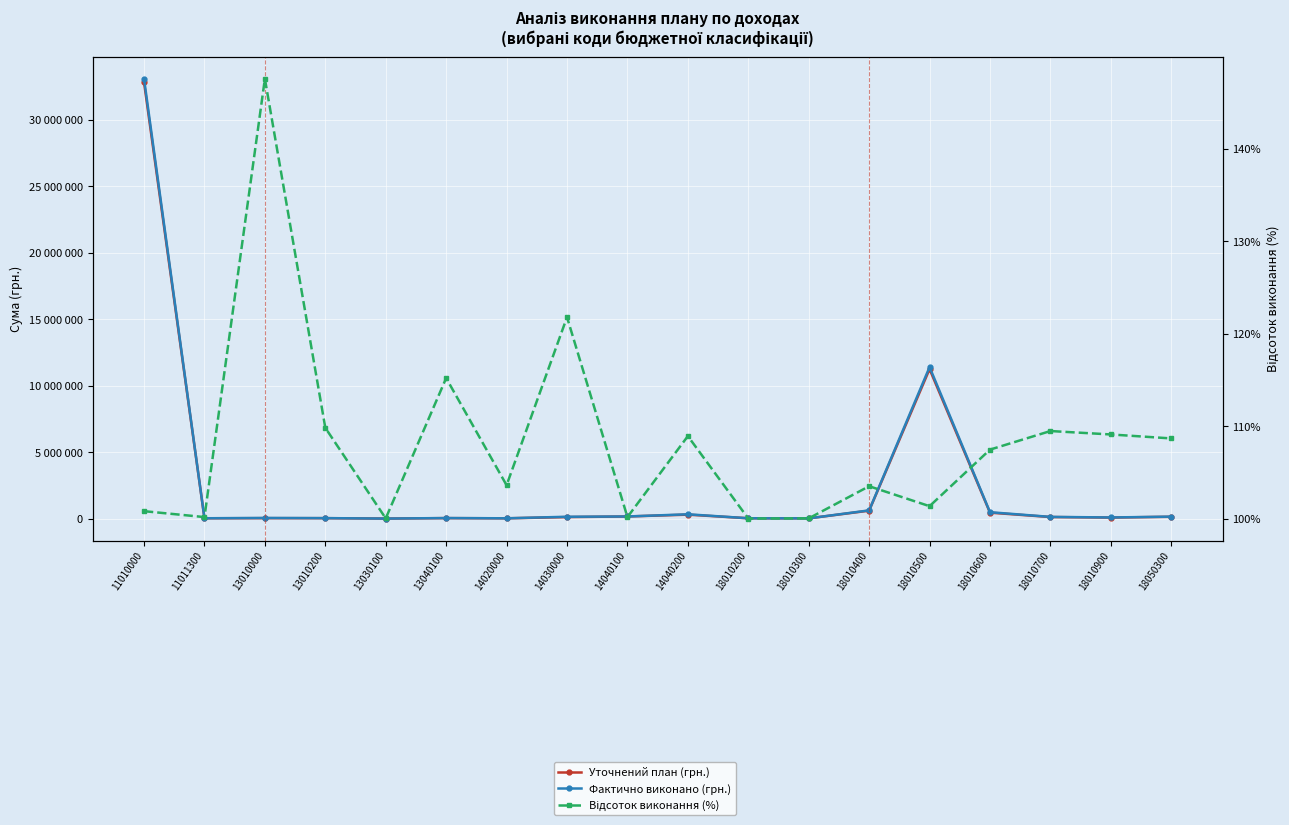

The Відсоток виконання (%) series shows 108.9 at 14040200. True or false?

True